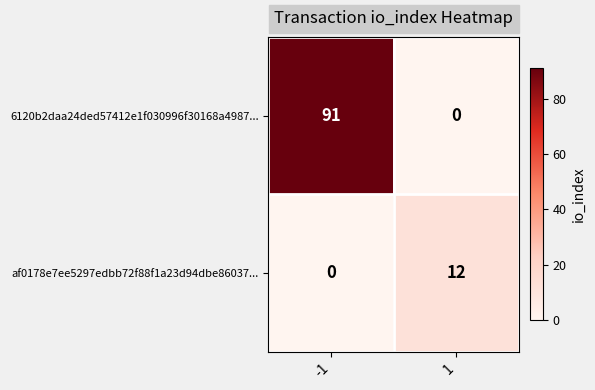

Which series has the largest range (max minus min)?

6120b2daa24ded57412e1f030996f30168a4987...